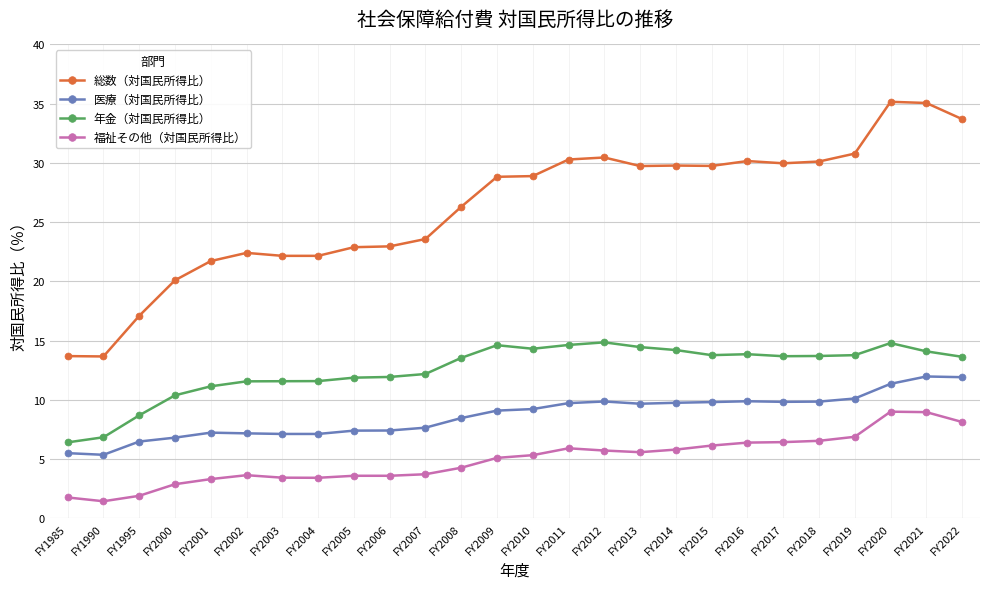

True or false: 年金（対国民所得比） has more than 0 points higher than both neighbors.

True